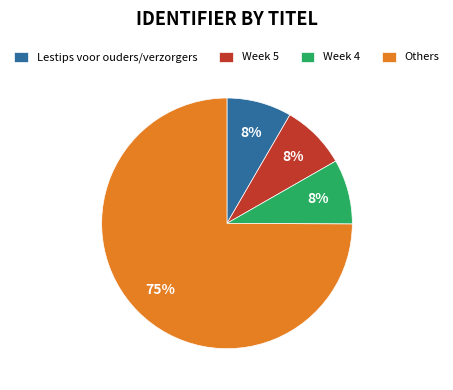

To the nearest percent, what is the average slice percentage?

25%